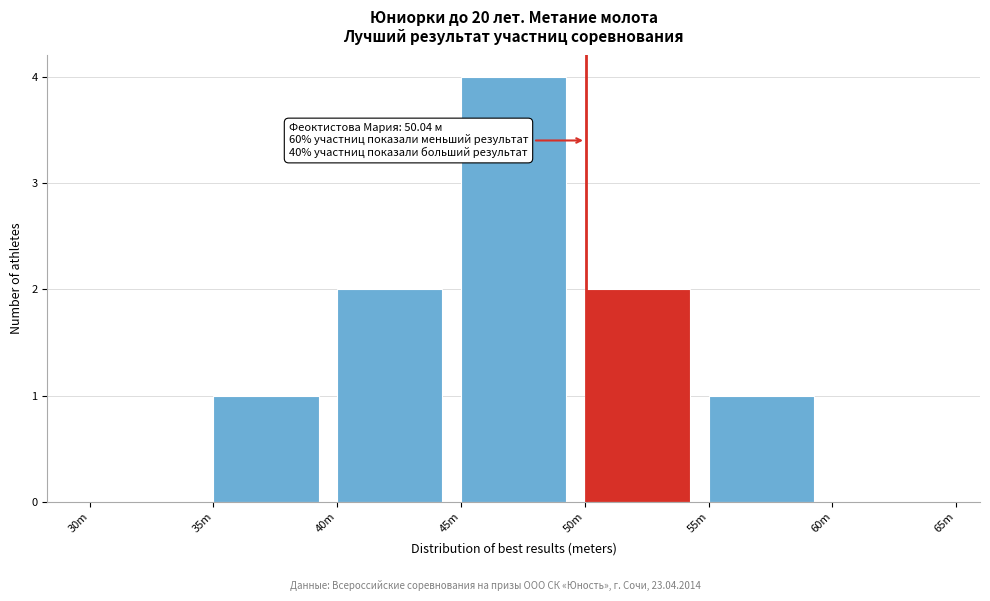

Reading left to right, list all the values displayed in this chart.

30m=0	35m=1	40m=2	45m=4	50m=2	55m=1	60m=0